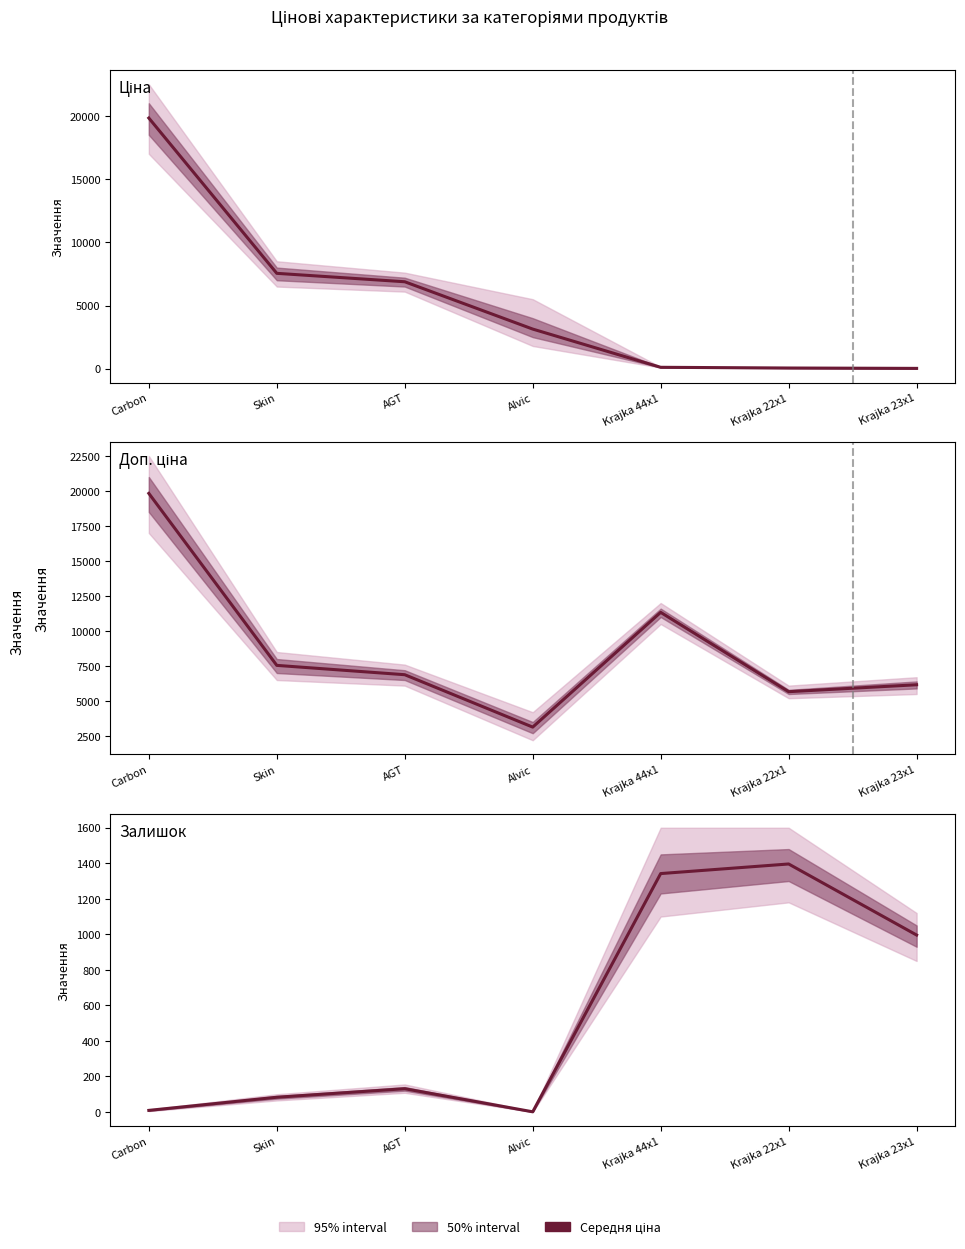

List the series in order of their overall mean, lowest first.

Залишок, Ціна, Доп. ціна